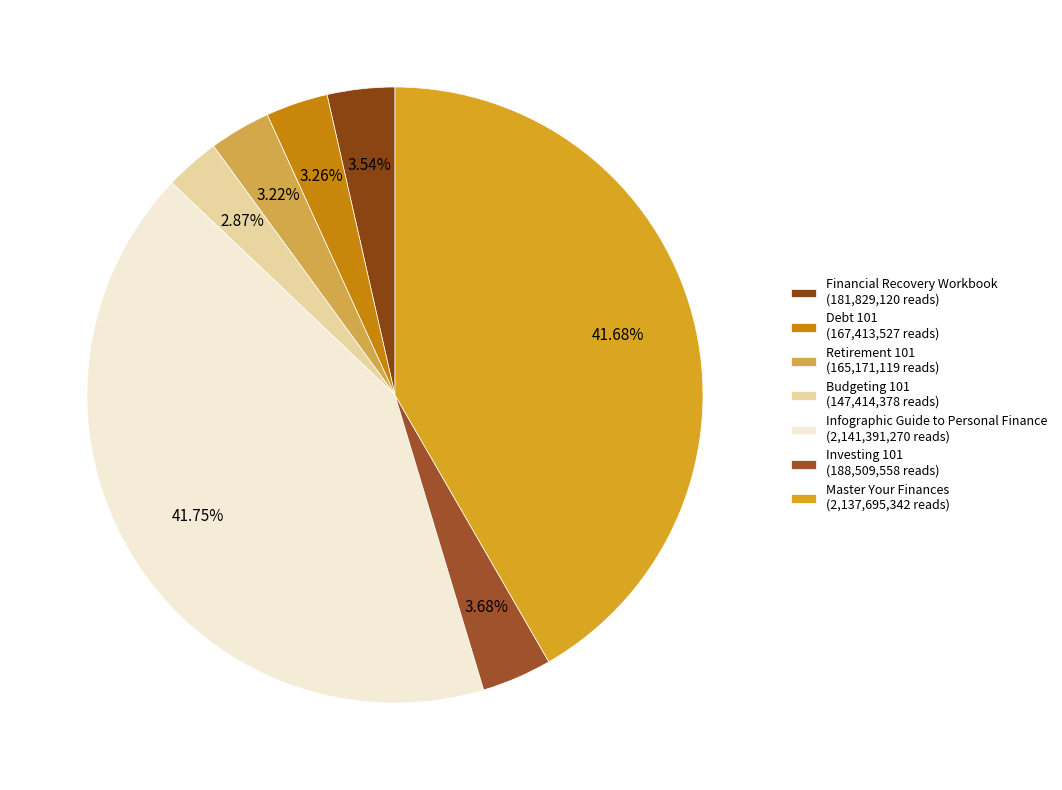

What percentage do Retirement 101 and Debt 101 together represent?

6.5%